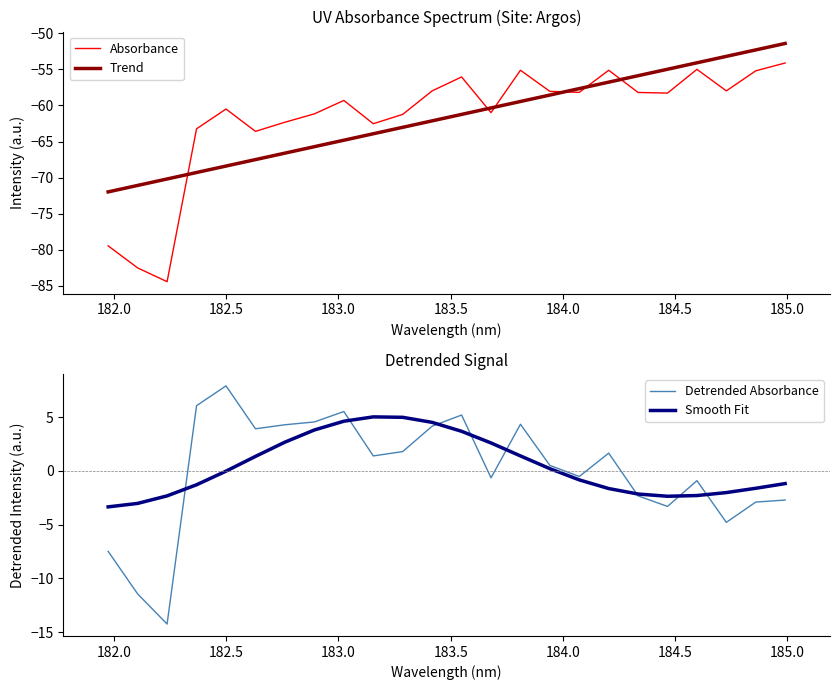

After their last crossing, which series has the higher values: Trend or Absorbance?

Trend